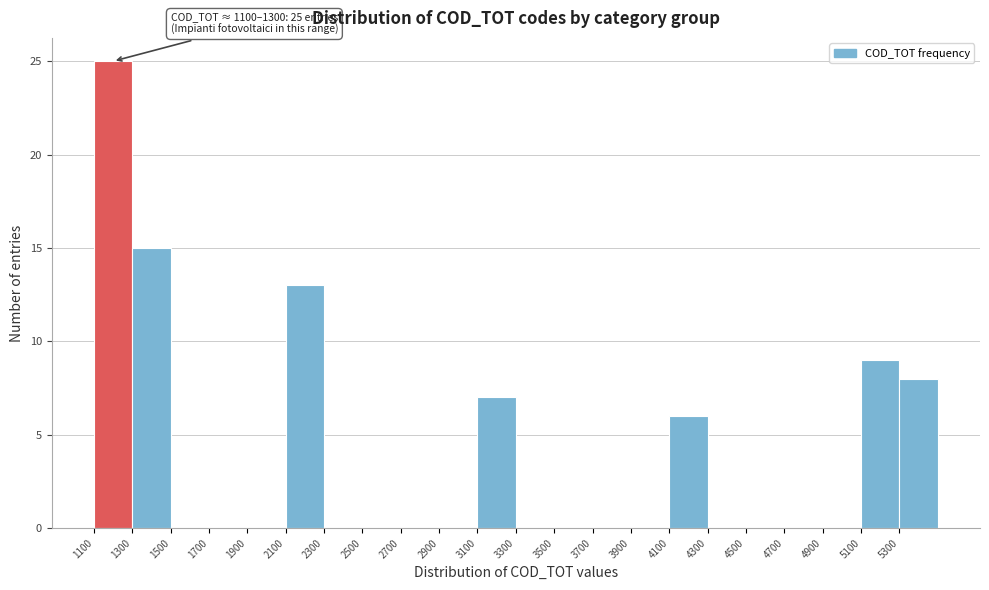

Which range on the x-axis has the tallest bar?

1100 to 1300